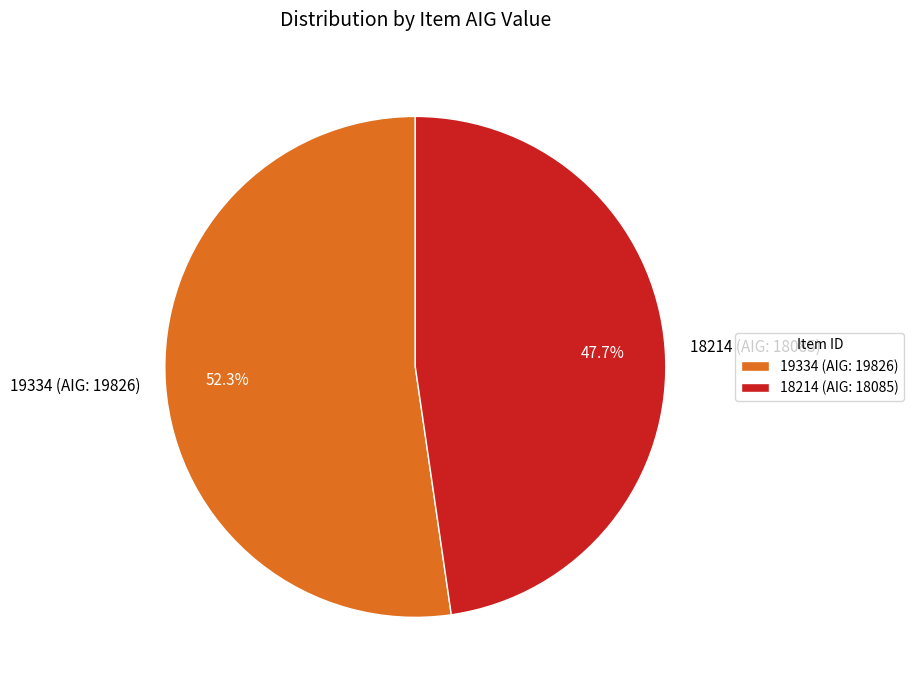

Rank the categories by value from lowest to highest.

18214 (AIG: 18085), 19334 (AIG: 19826)